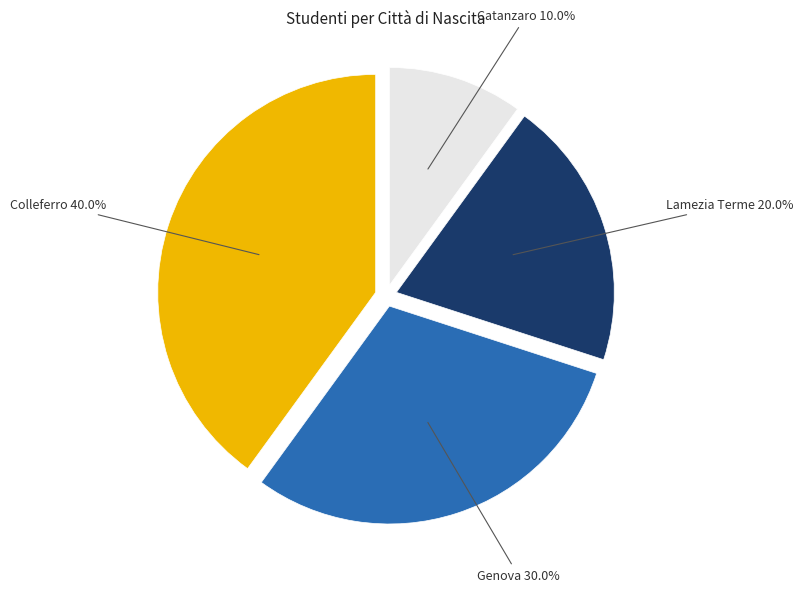

Is there any slice that represents more than half of the pie?

No